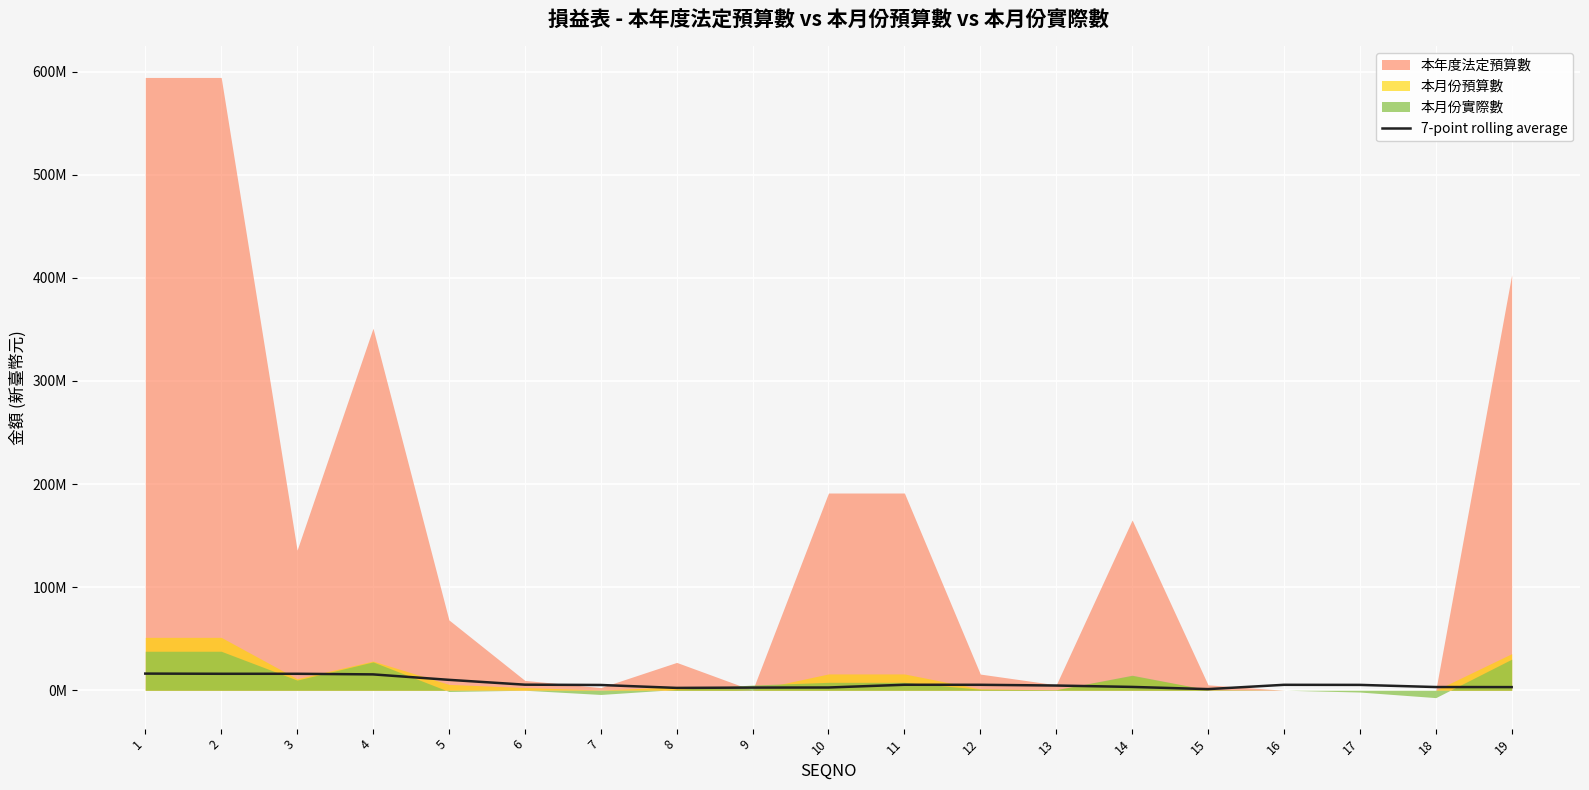

What is the difference between the second highest and minimum values?

14870499.9